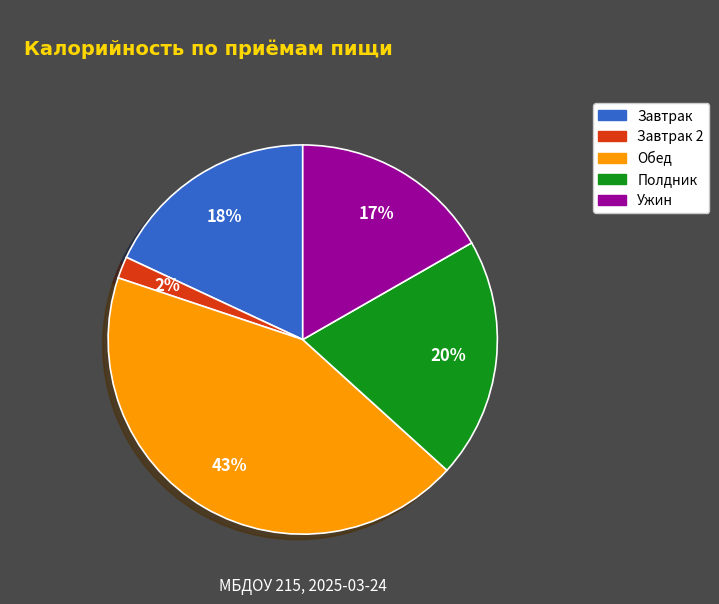

Is there any slice that represents more than half of the pie?

No